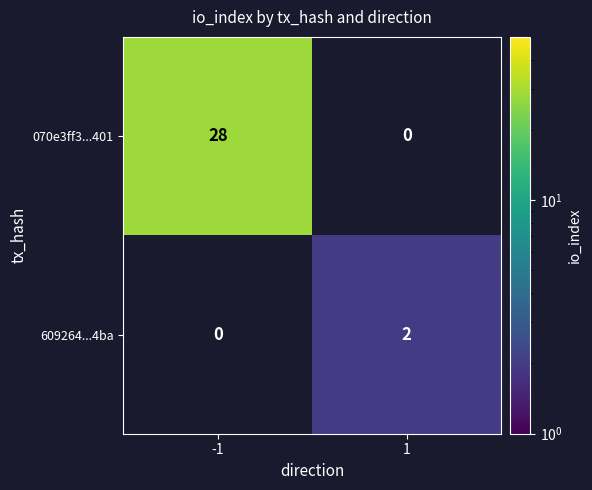

What is the sum of the 070e3ff3...401 values at -1 and 1?

28